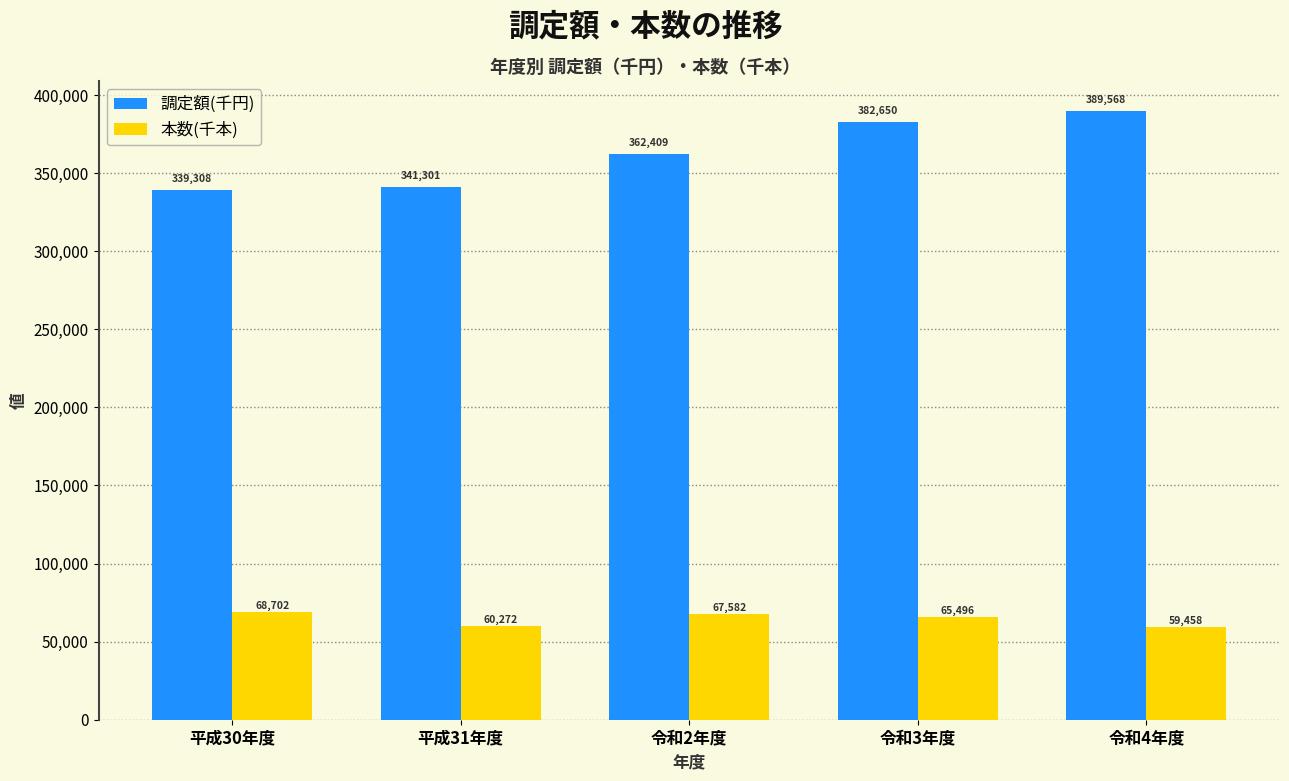

List the labels in order of 調定額(千円) value, largest first.

令和4年度, 令和3年度, 令和2年度, 平成31年度, 平成30年度